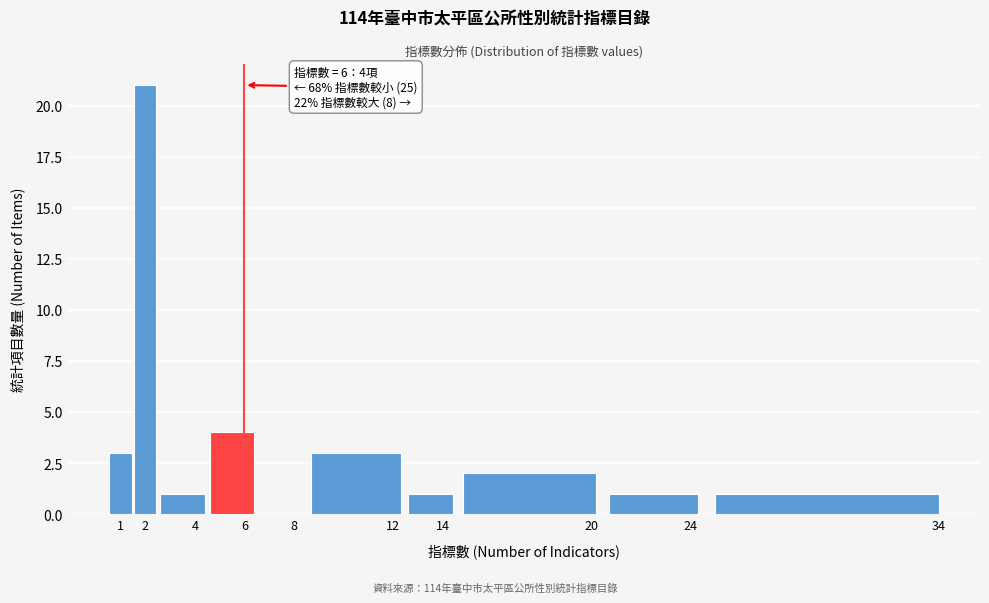

Which range on the x-axis has the tallest bar?

1.5 to 2.5